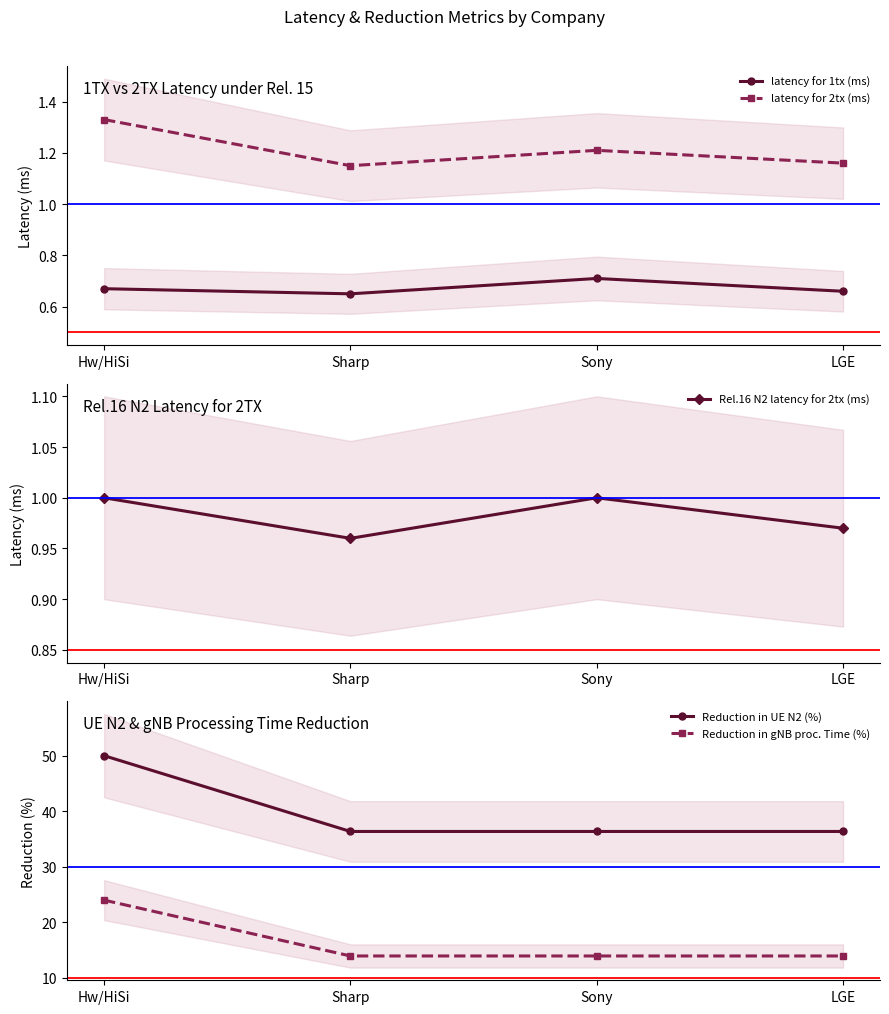

What position from the left is Sharp?

2